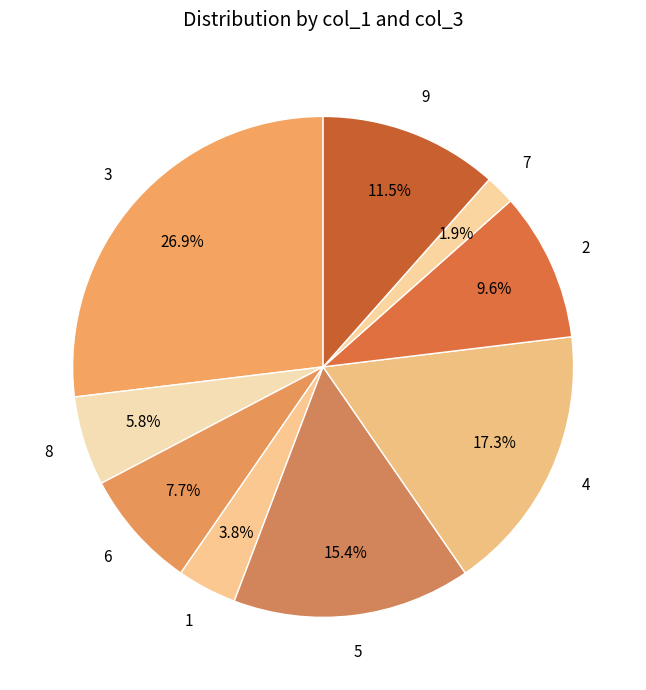

What is the smallest slice in the pie chart?

7